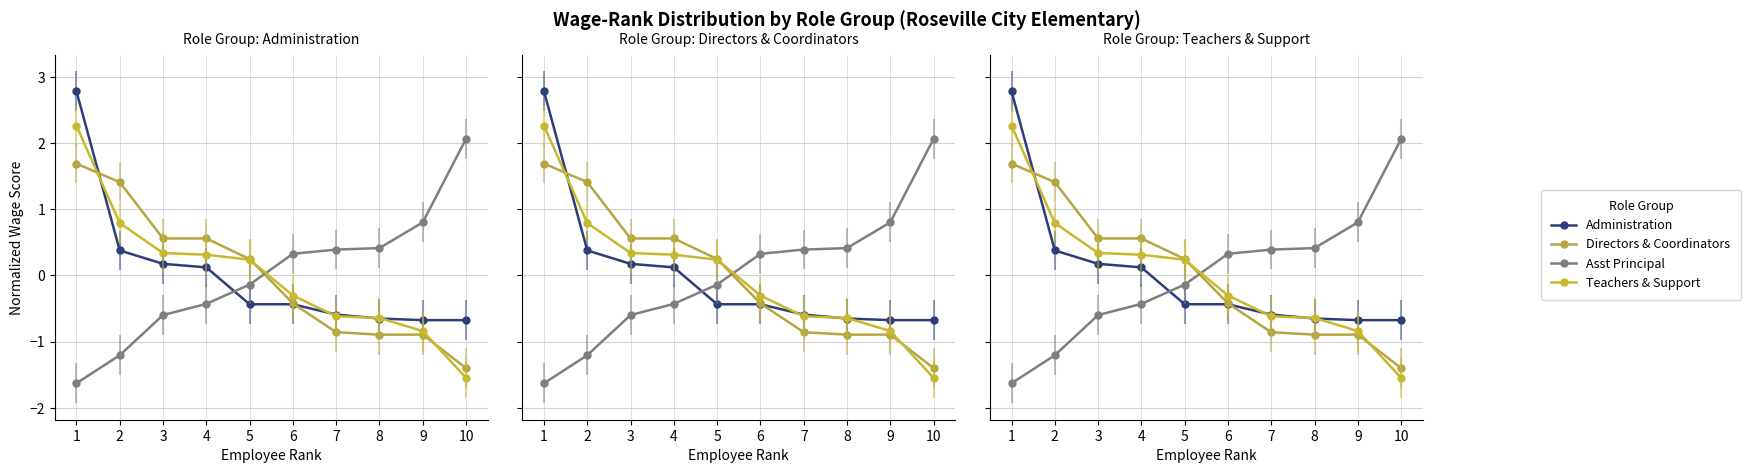

The Teachers & Support series shows -0.6 at 8. True or false?

True